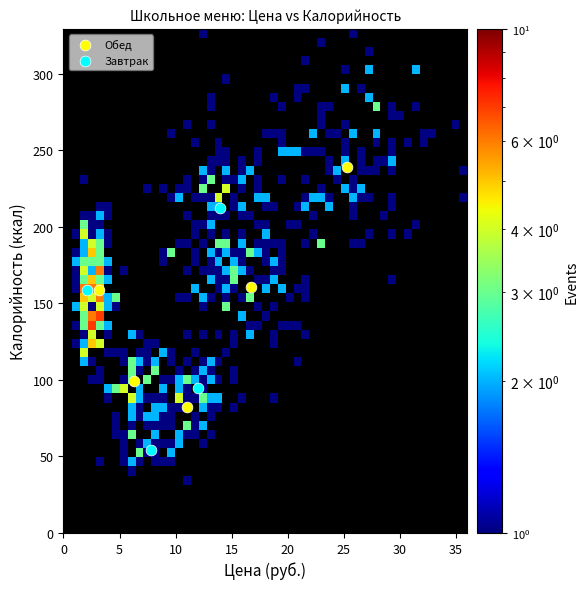

Which series contains the highest Y value?

Обед